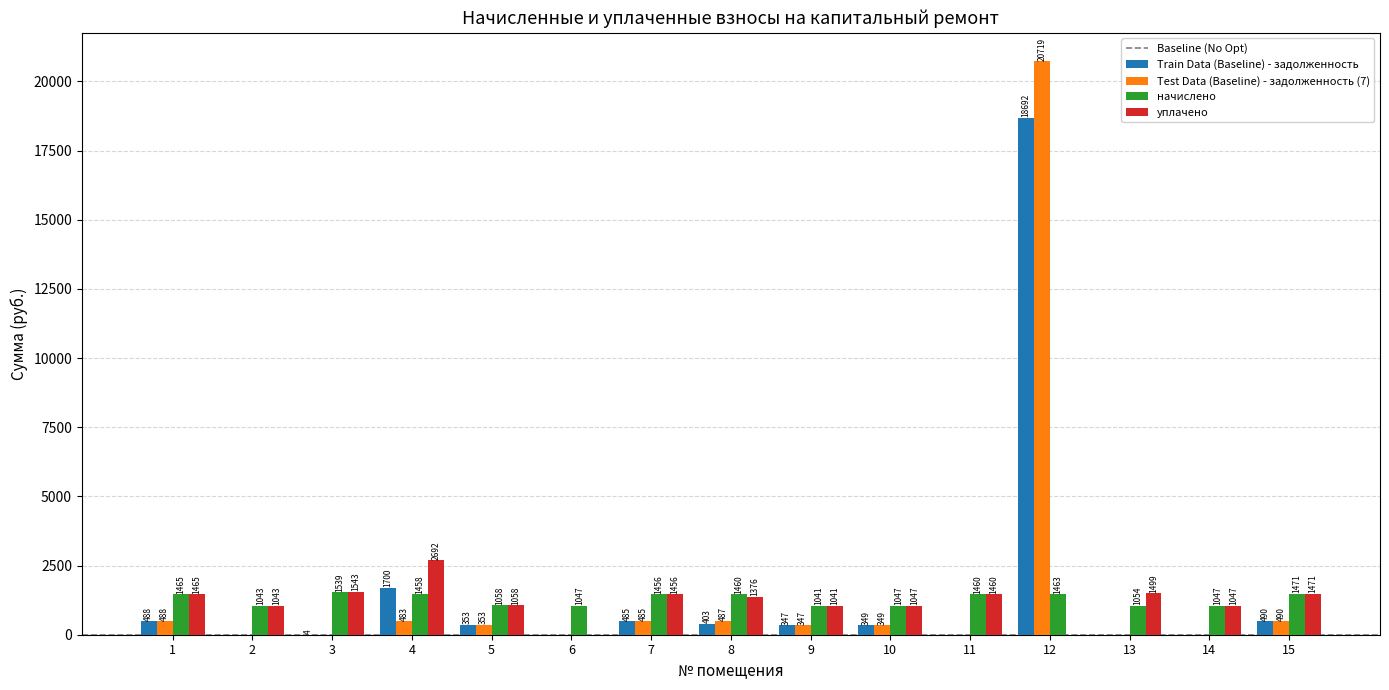

Between 3 and 6, which series saw the biggest shift?

уплачено